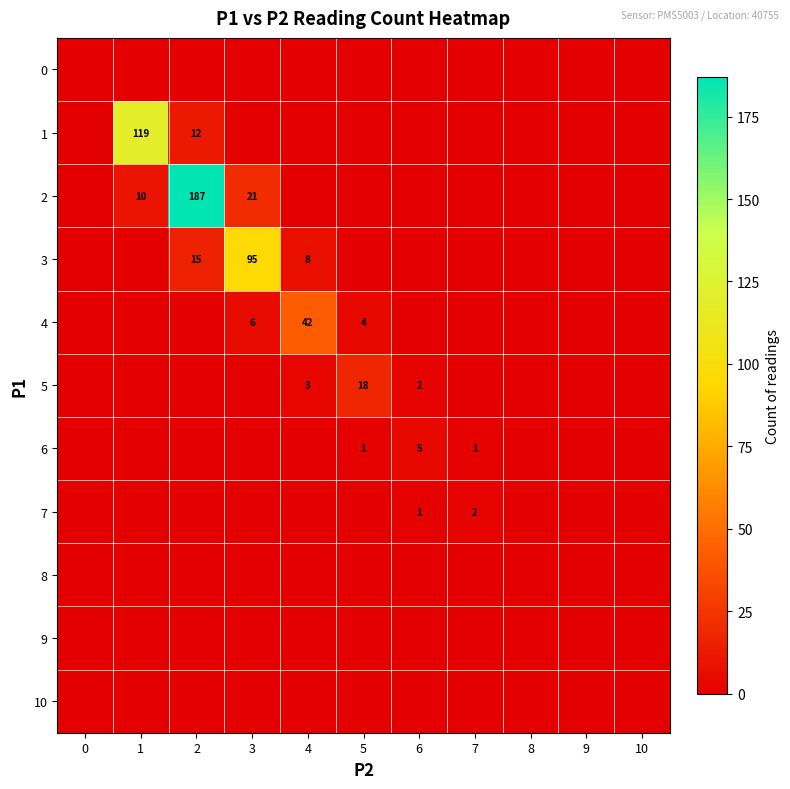

What is the sum of the 5 values at 6 and 5?

20